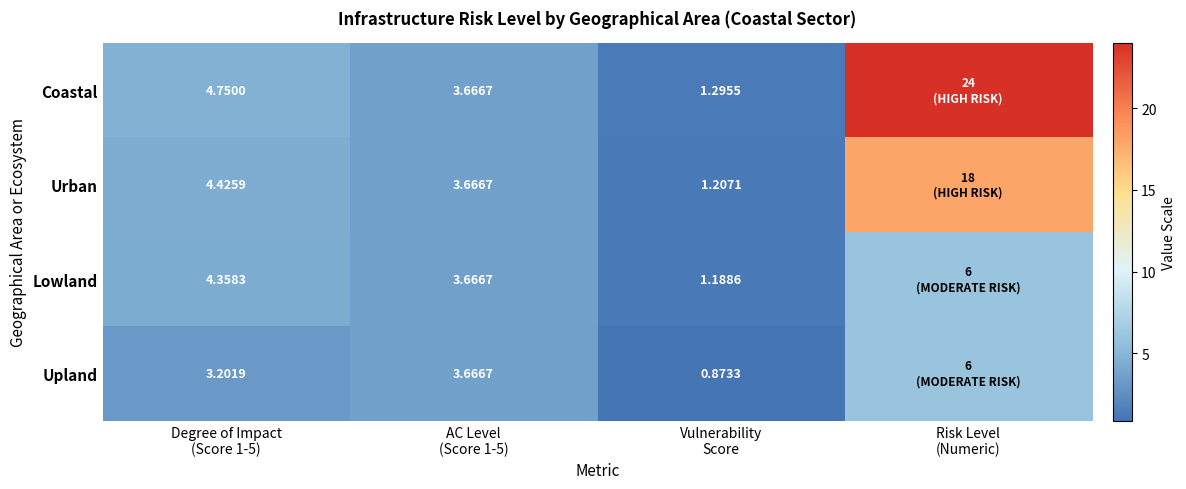

How many values in the Urban series exceed 4?

2